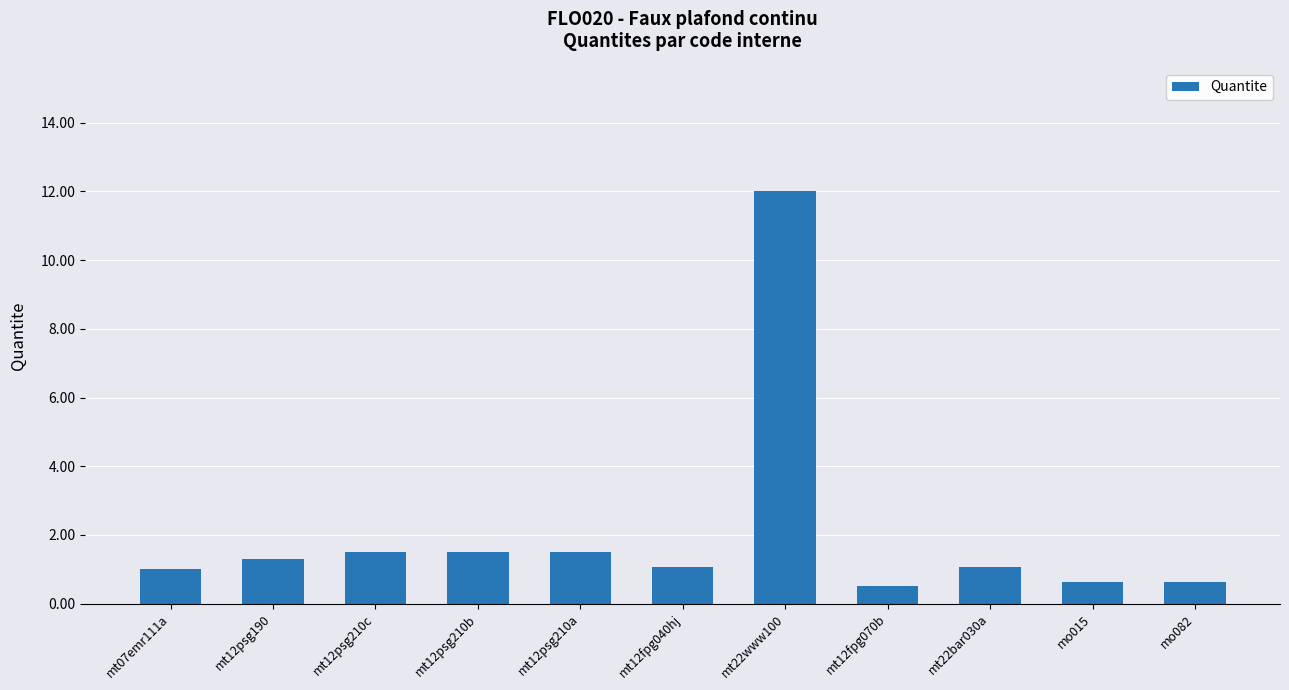

Which has a higher value, mt22www100 or mo015?

mt22www100